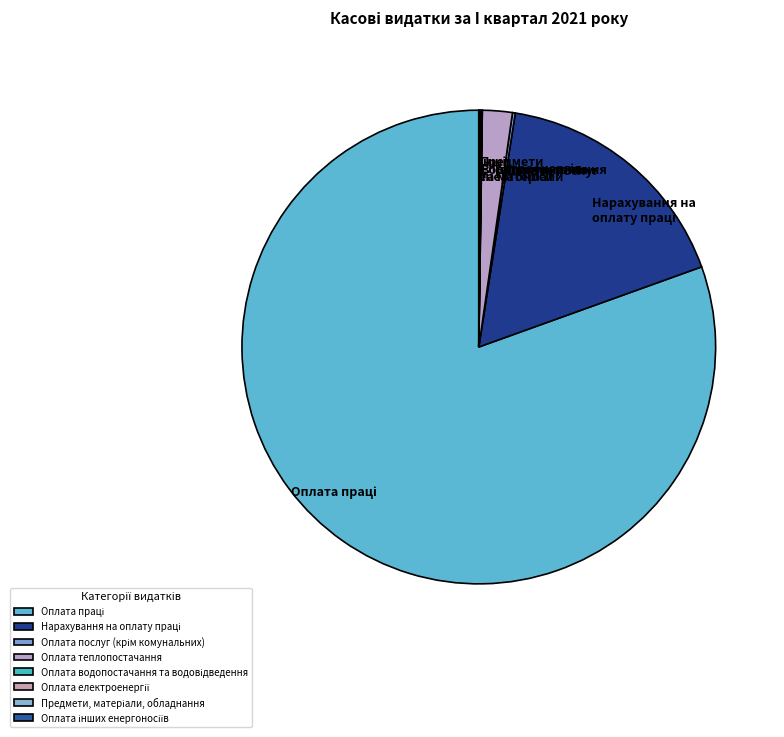

Does any single category account for the majority?

Yes